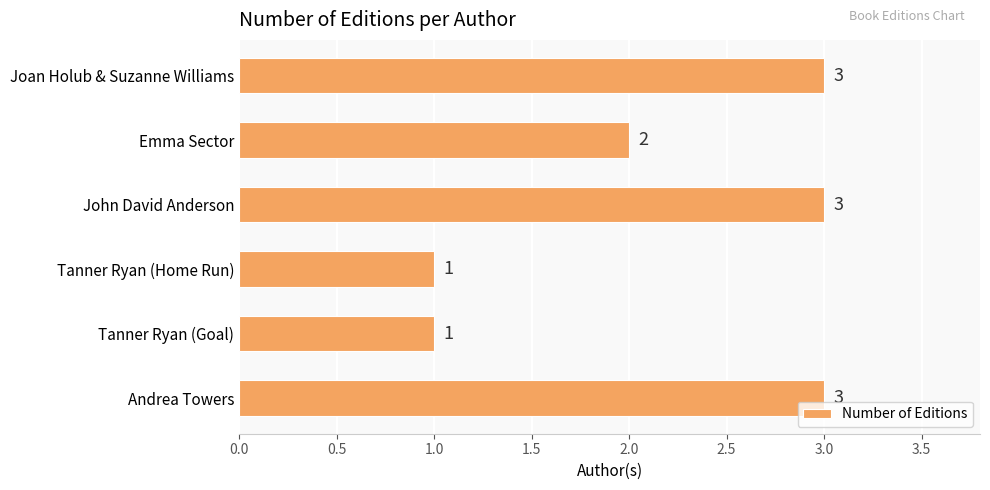

True or false: the data shows 0 at Tanner Ryan (Goal).

False